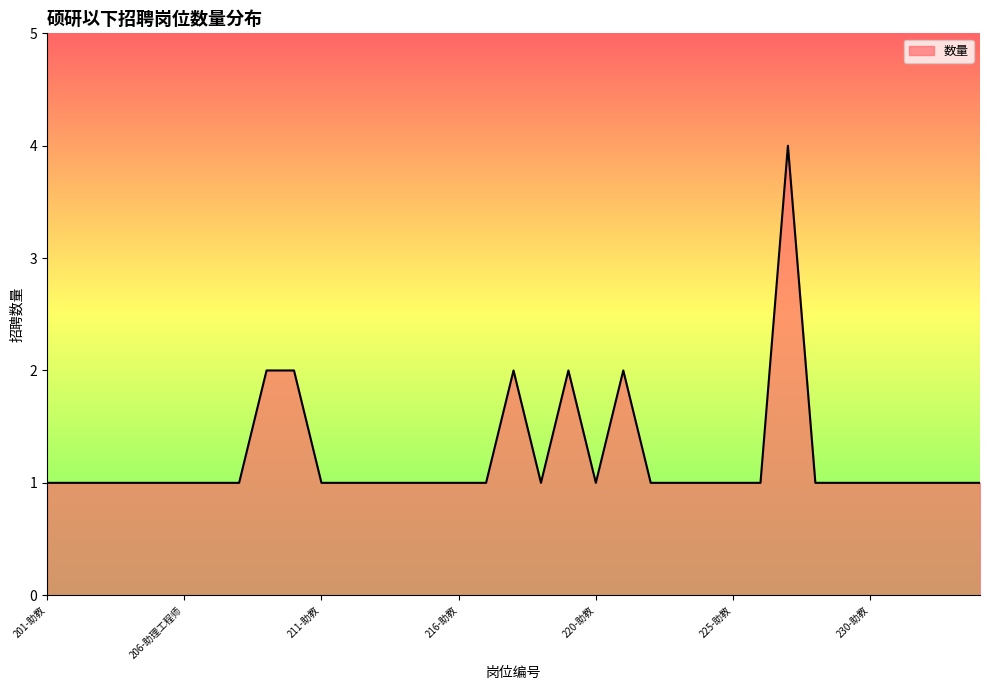

Reading left to right, transcribe all the data shown in this chart.

1	1	1	1	1	1	1	1	2	2	1	1	1	1	1	1	1	2	1	2	1	2	1	1	1	1	1	4	1	1	1	1	1	1	1